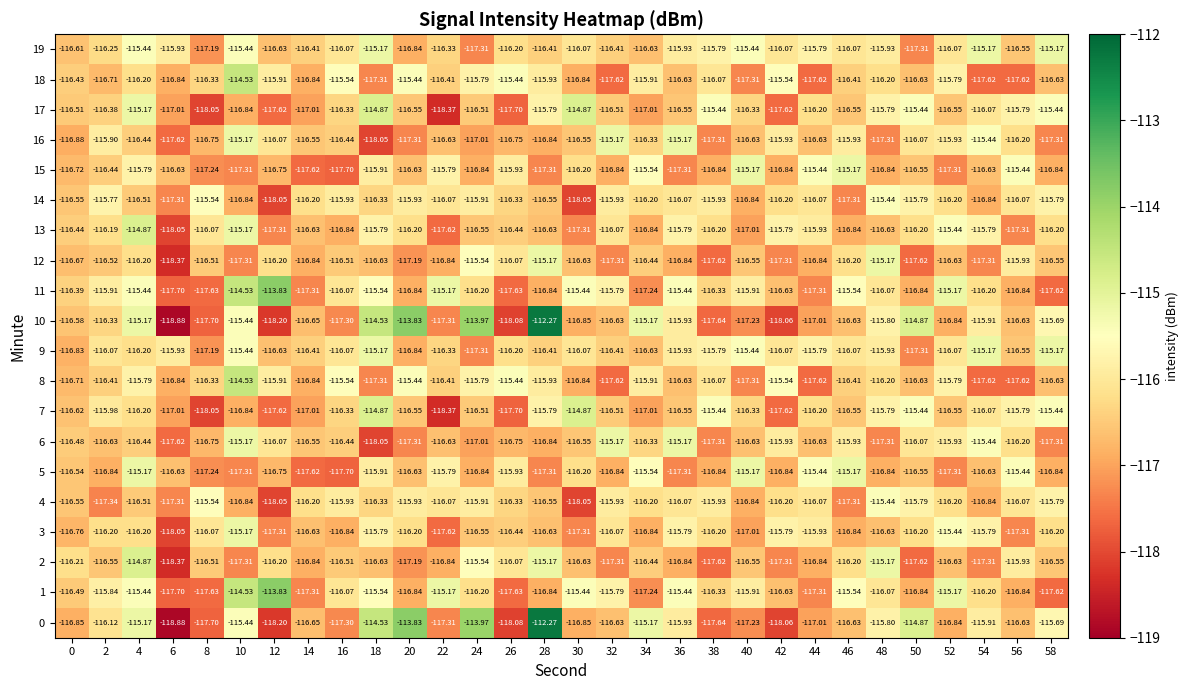

Count the number of categories in the chart.

30